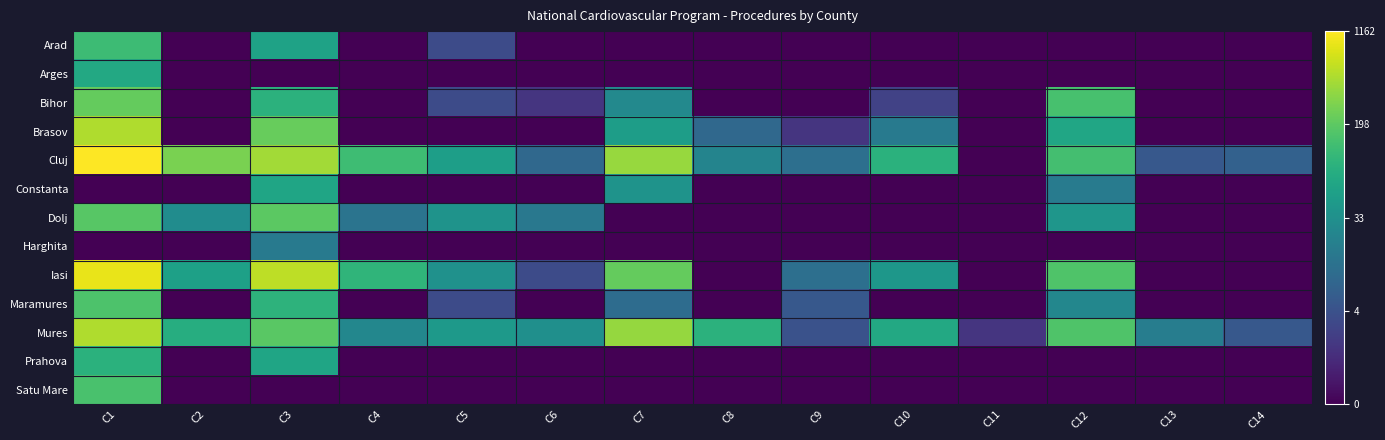

At C2, list the series in order from largest to smallest.

Cluj, Mures, Iasi, Dolj, Arad, Arges, Bihor, Brasov, Constanta, Harghita, Maramures, Prahova, Satu Mare